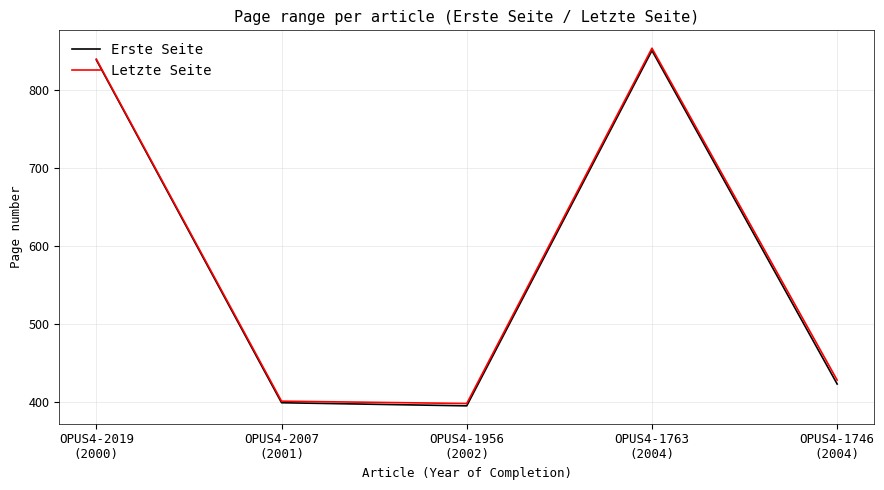

What is the maximum value for Letzte Seite?

854